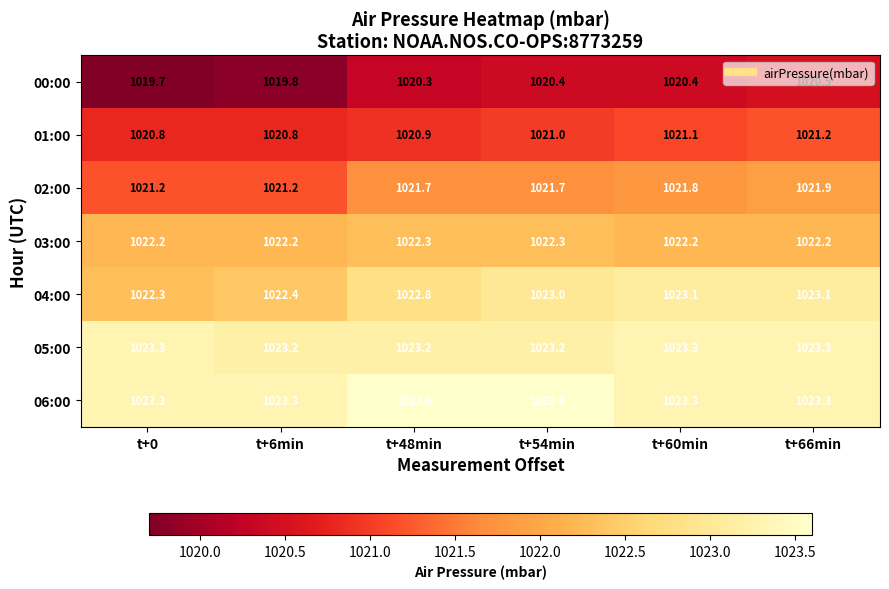

Rank the series by their maximum value, from highest to lowest.

06:00, 05:00, 04:00, 03:00, 02:00, 01:00, 00:00